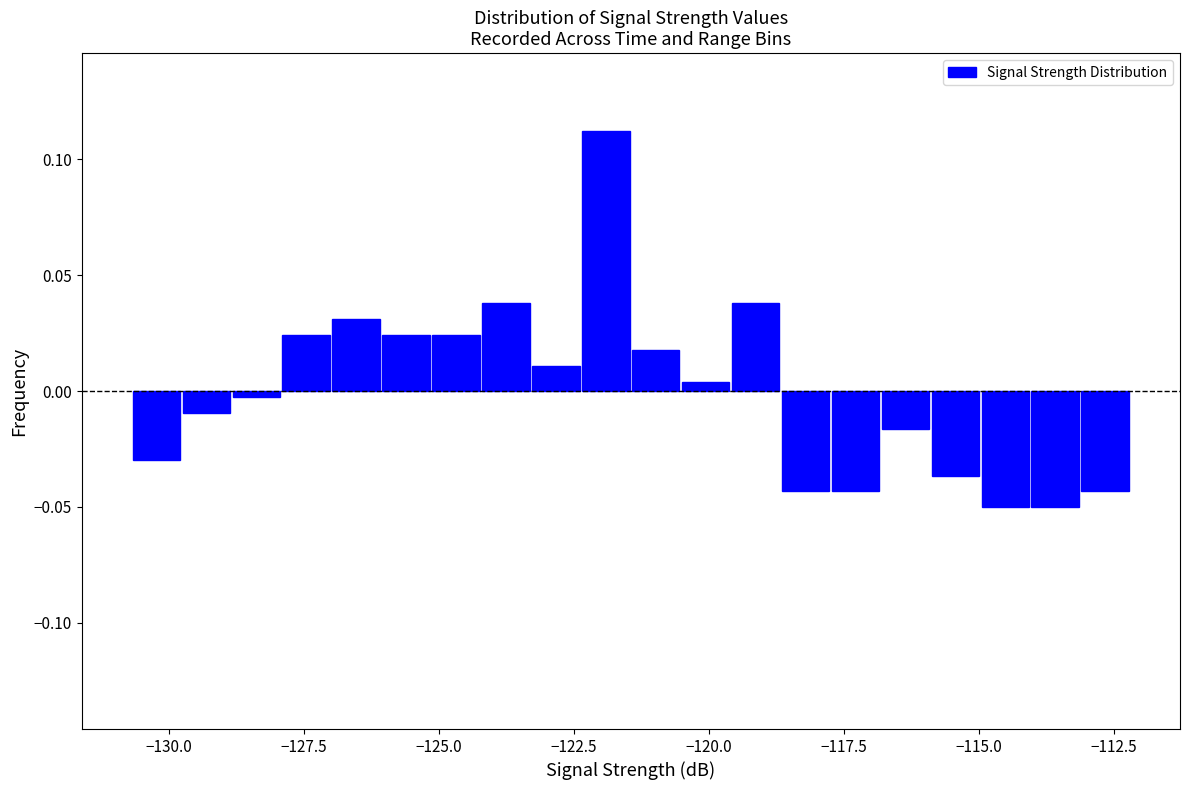

Read against the x-axis, roughly where is the centre of the tallest bar?

-122.0